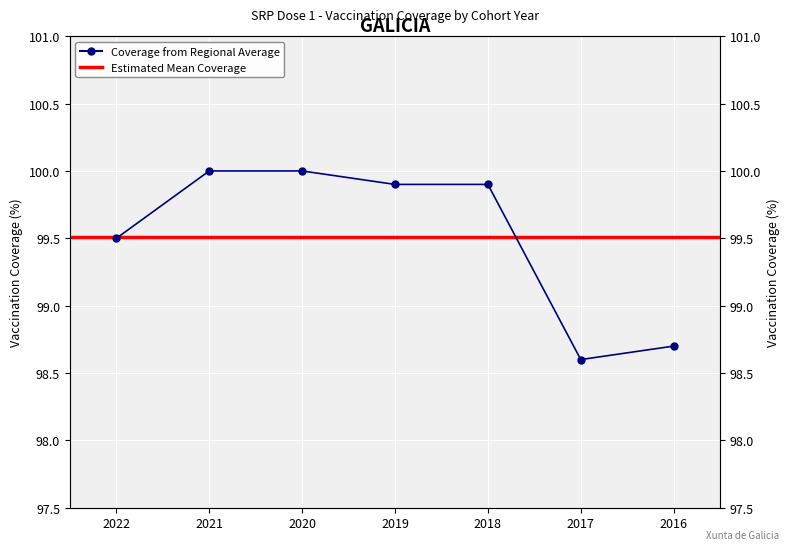

True or false: the data has more than 1 interior local peaks.

False